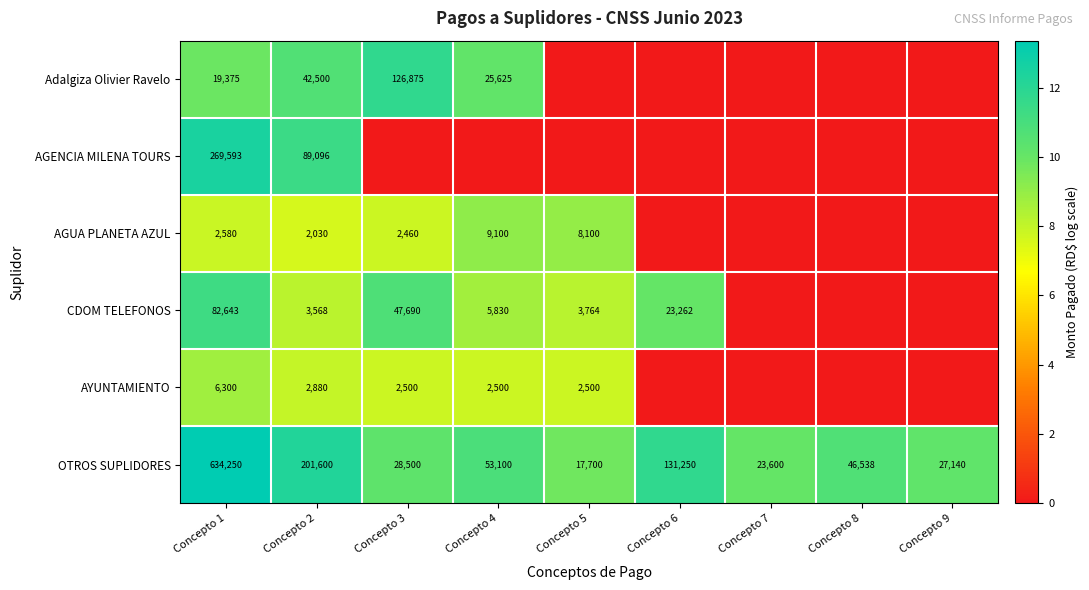

True or false: AGUA PLANETA AZUL has a value of 2460 at Concepto 3.

True